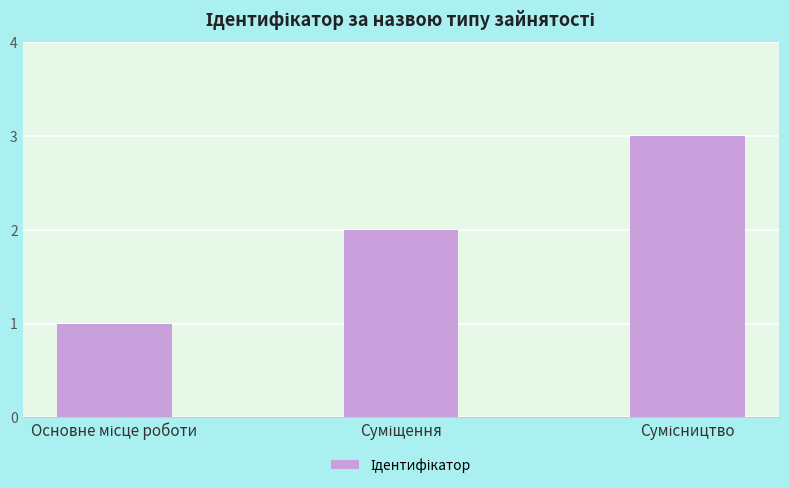

What is the sum of all values?

6